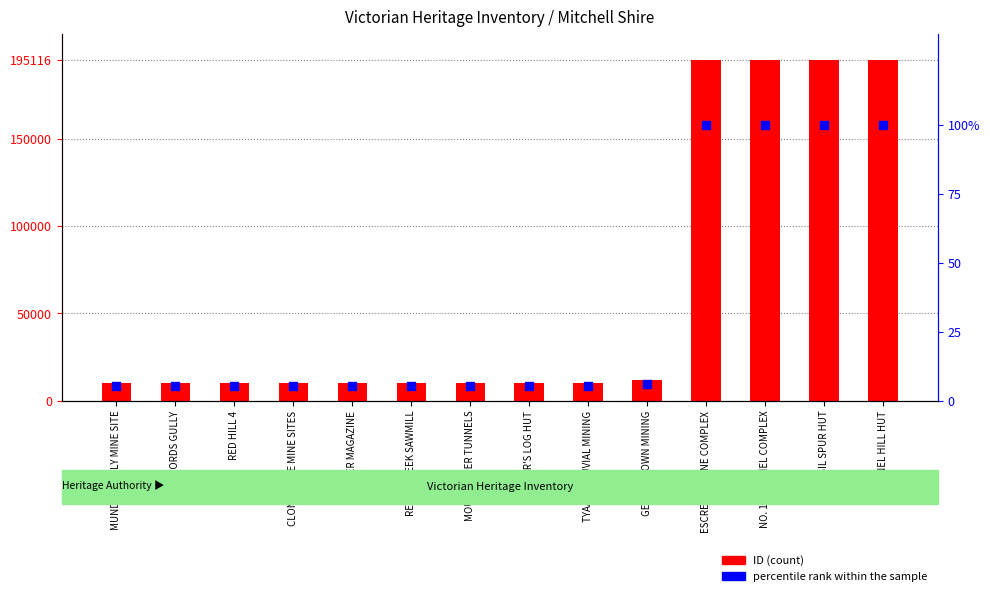

At which category is the sum across all series the highest?

TUNNEL HILL HUT